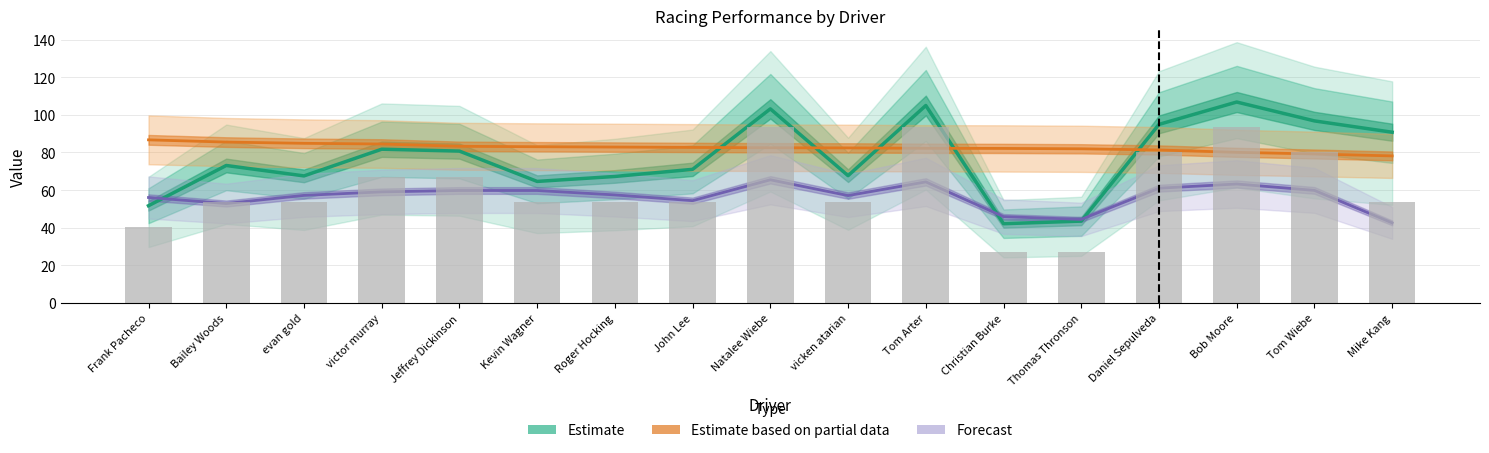

What are all the series names shown in the legend?

Estimate, Estimate based on partial data, Forecast